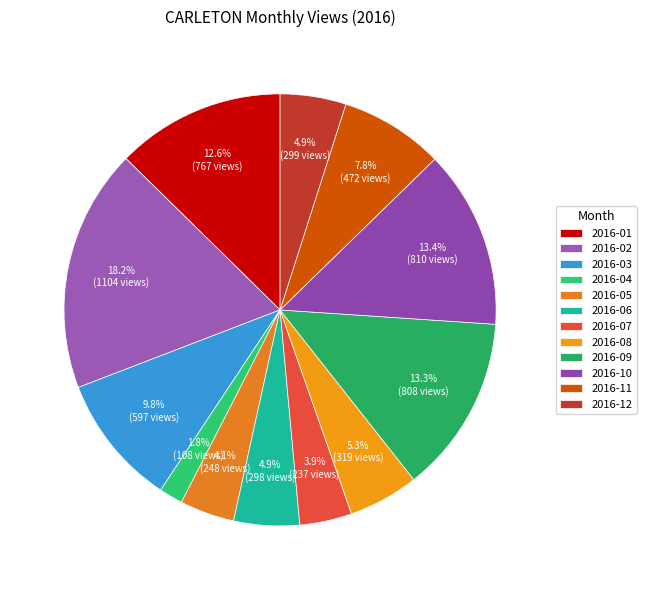

True or false: 2016-03 accounts for 10% of the total.

True